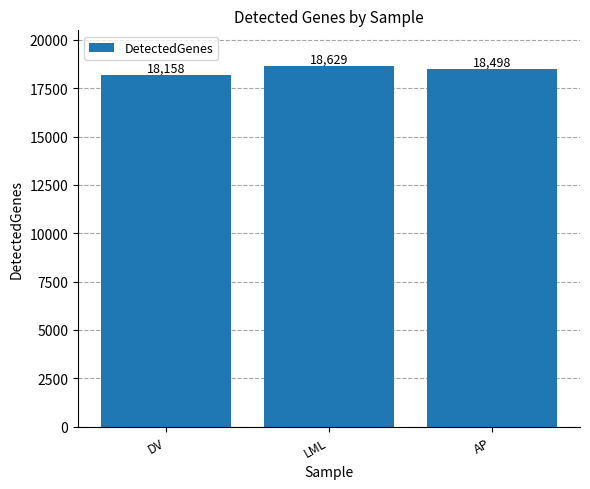

The chart shows a value of 10575 at DV. True or false?

False